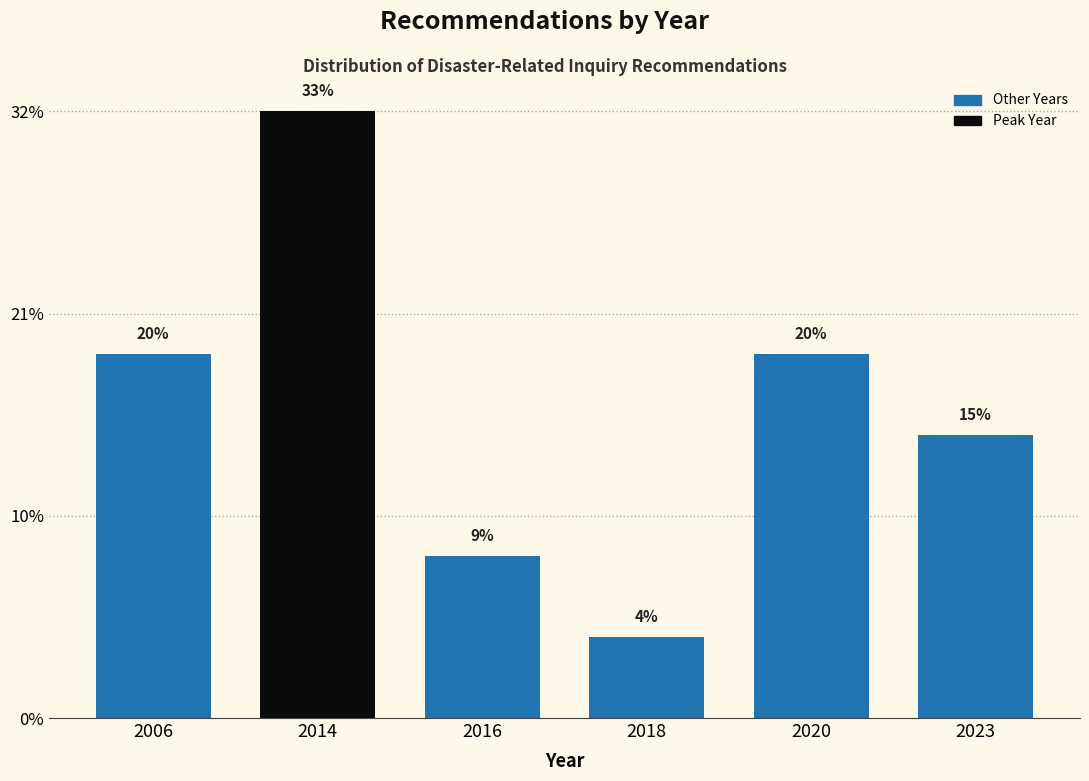

Are the bars horizontal?

No